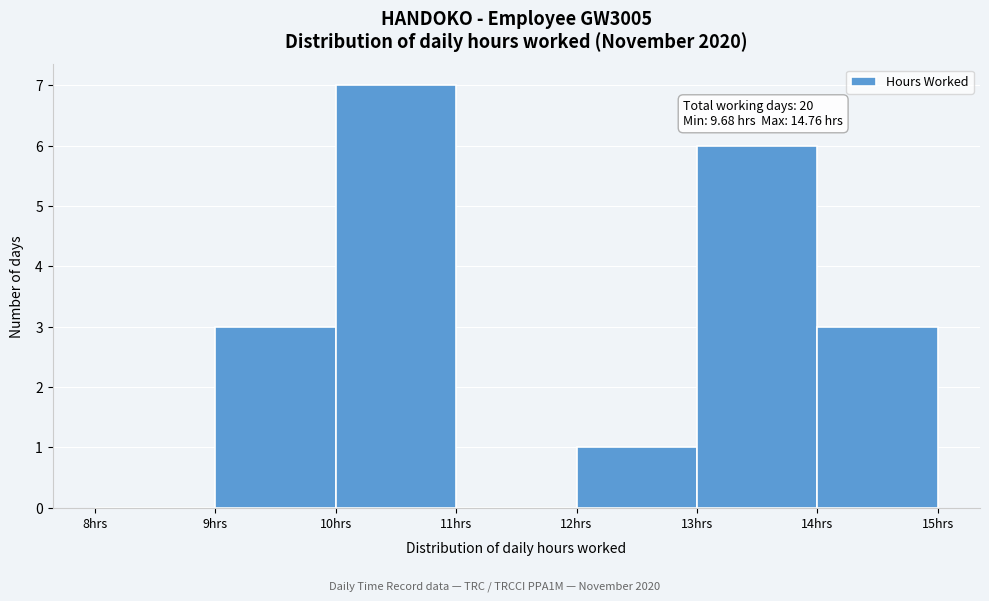

Which range on the x-axis has the tallest bar?

10 to 11